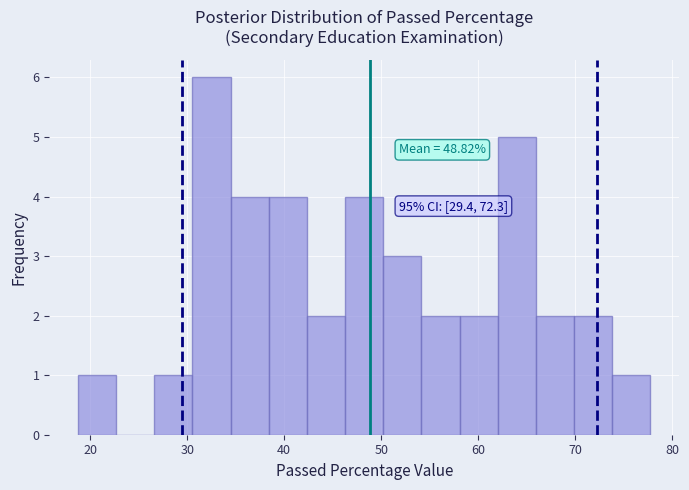

Around what value on the x-axis is the tallest bar? Give the approximate position of its centre, as read against the axis.

33